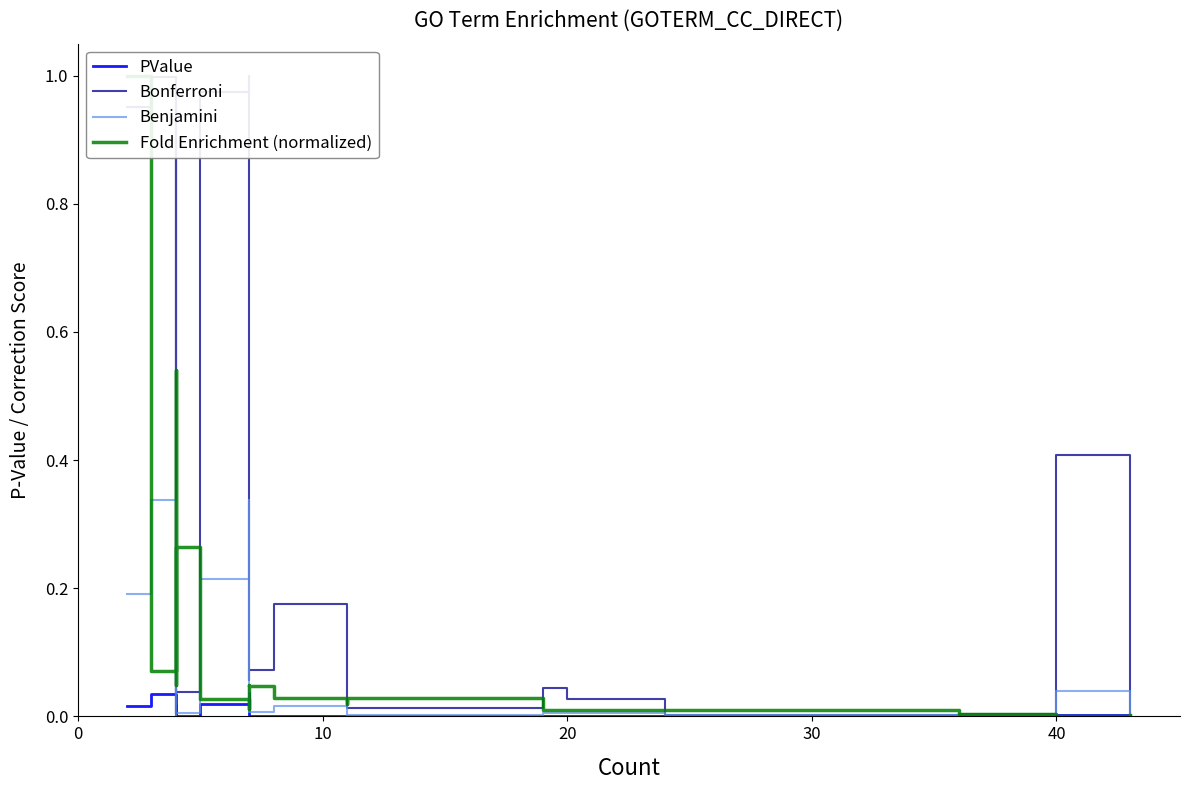

True or false: Bonferroni has a value of 0.0 at 50.

False